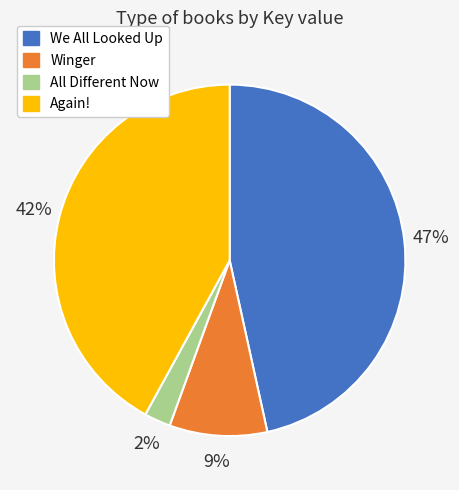

Which category has the biggest portion of the pie?

We All Looked Up